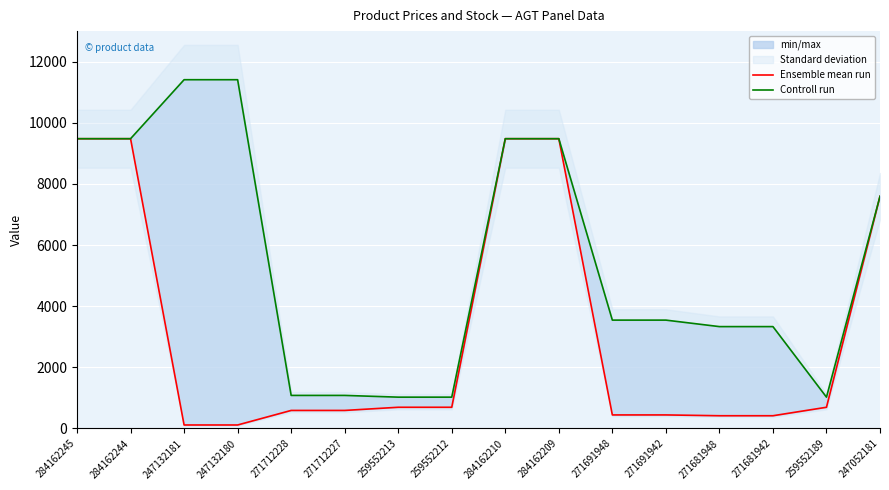

True or false: Controll run and Ensemble mean run intersect in this chart.

False